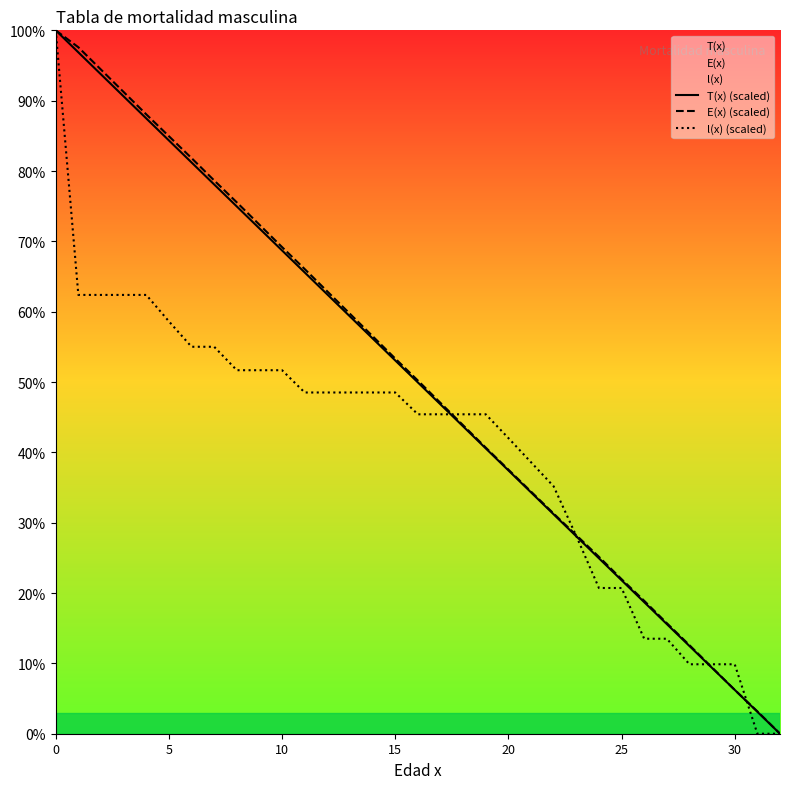

Where do T(x) (scaled) and l(x) (scaled) first cross each other?

17 and 18